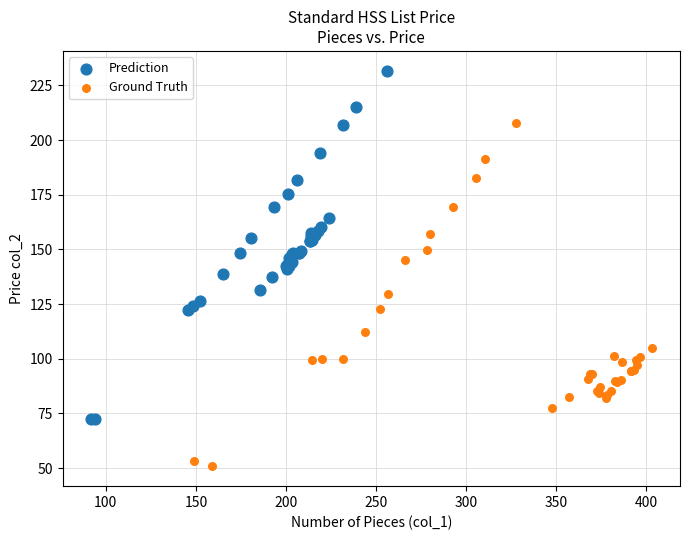

Which series has the largest Y range (max minus min)?

Prediction